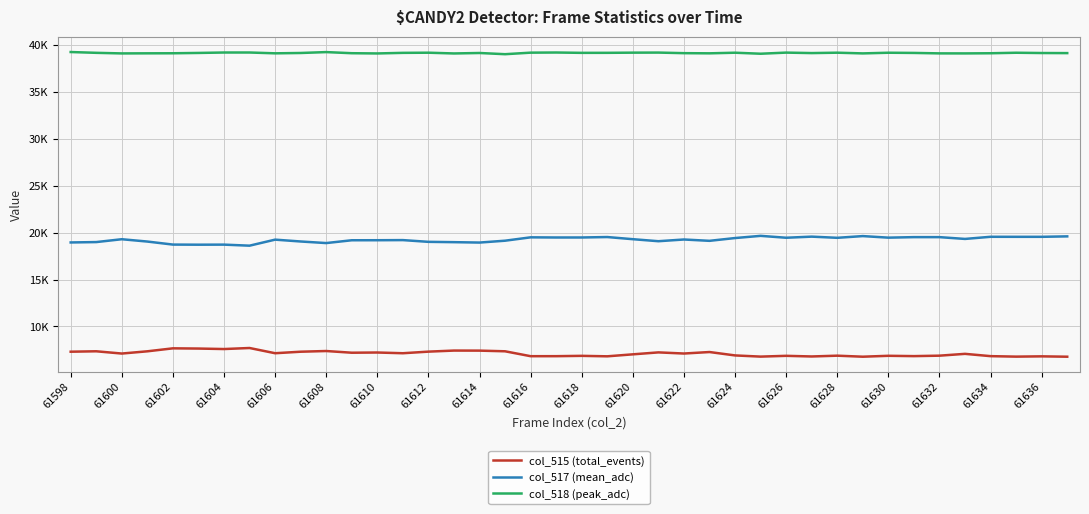

Does the chart have visible grid lines?

Yes